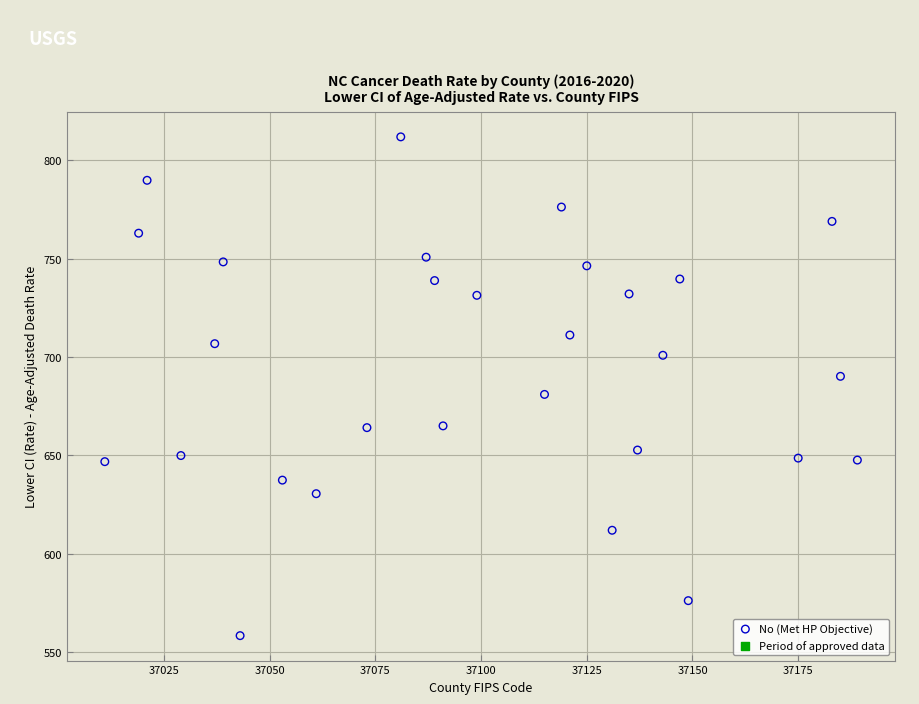

What is the range of Y values (max minus min)?

253.7